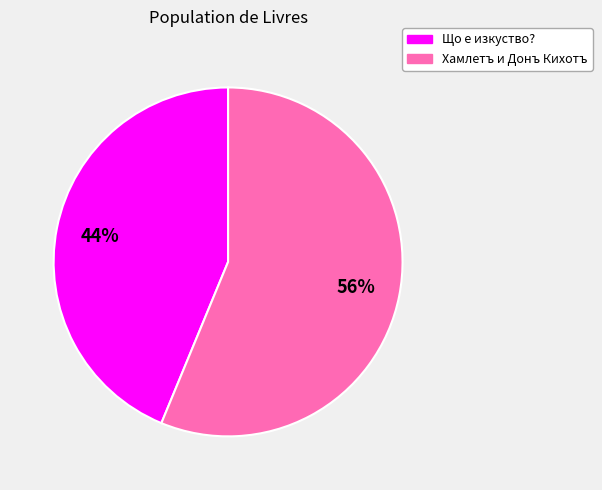

What is the ratio of the value at Що е изкуство? to the value at Хамлетъ и Донъ Кихотъ?

0.8